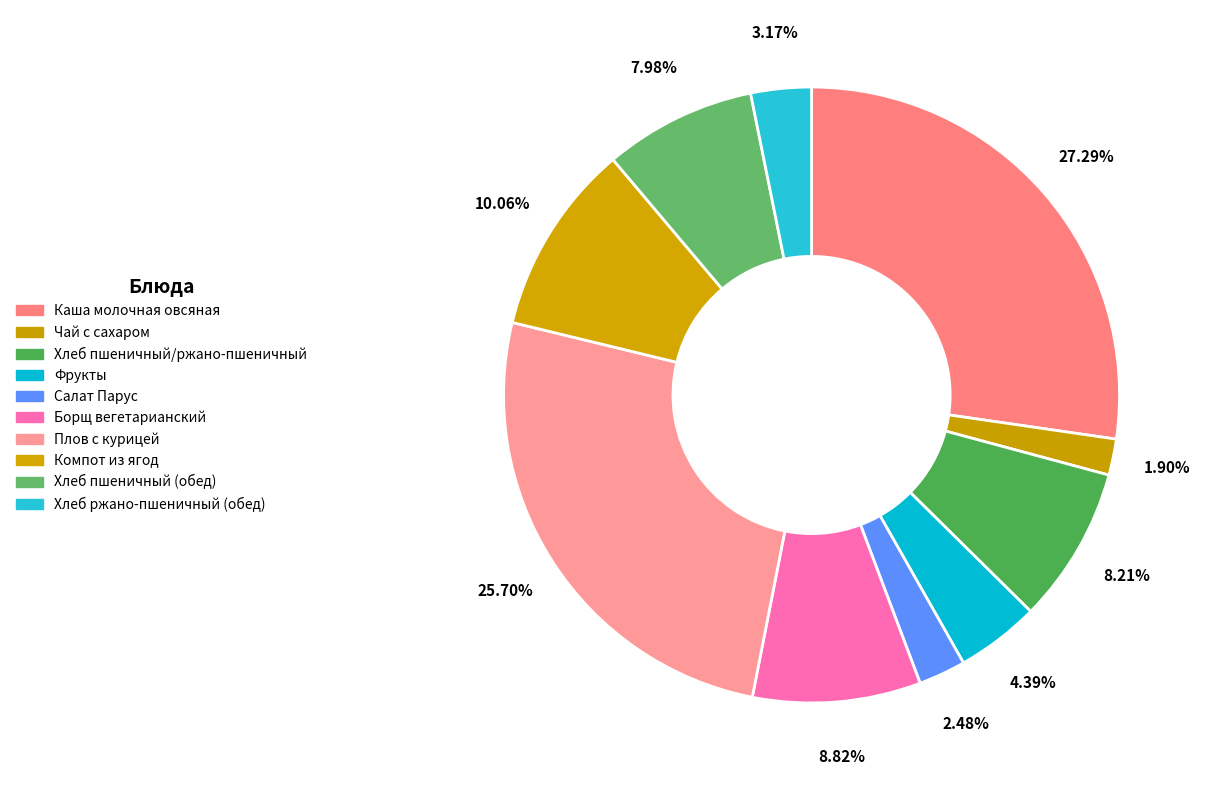

How many slices are in this pie chart?

10